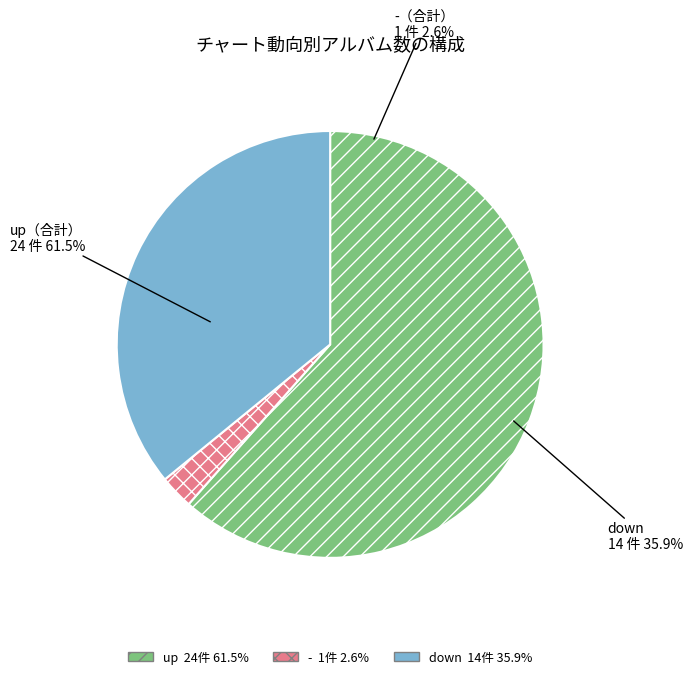

Which slice is the largest?

up